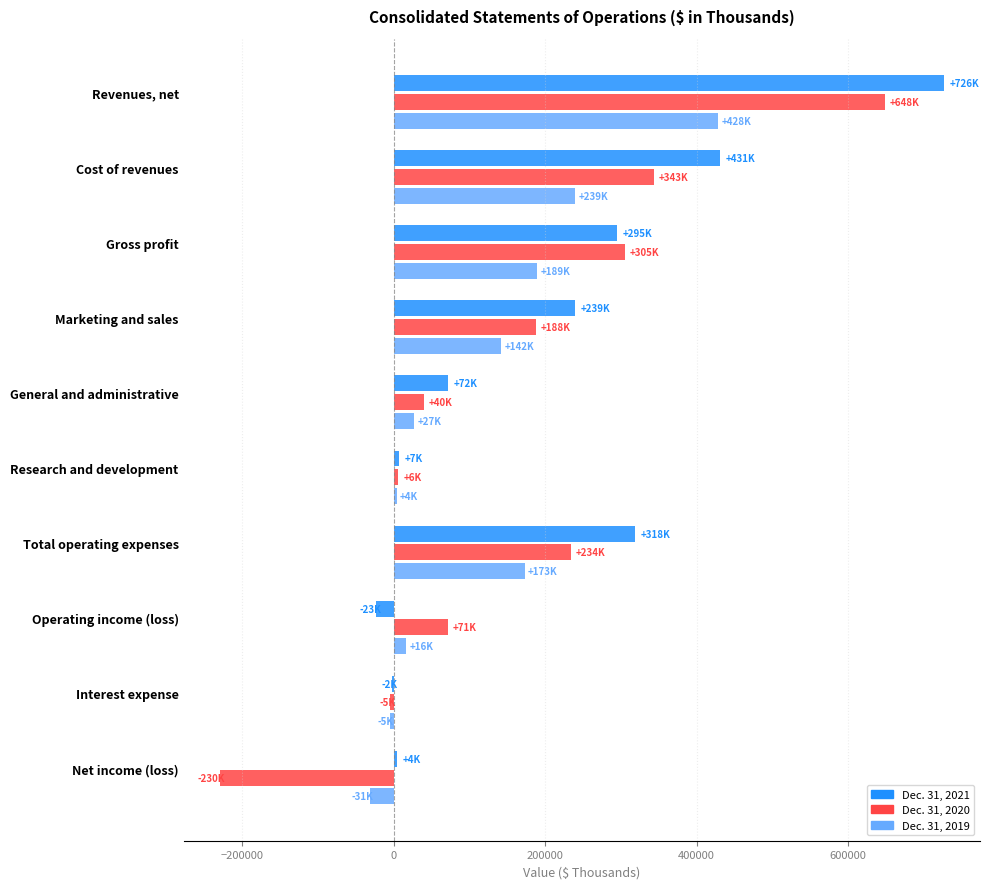

What is the greatest value displayed?

726227